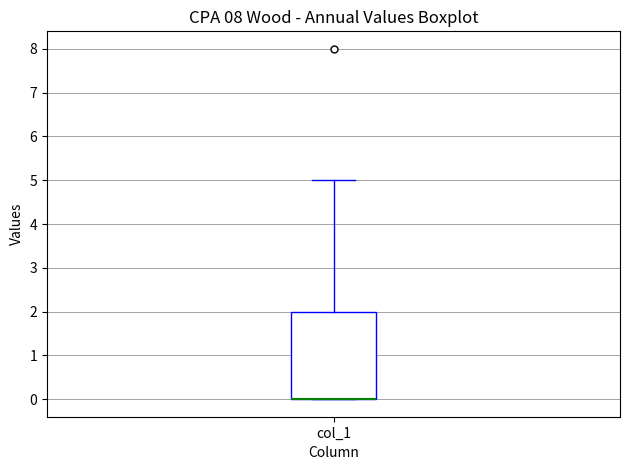

Read this box plot against the y-axis: the position of the median line, the range covered by the box, and the ends of both whiskers. The values are not printed on the chart, so give them approximately, as read against the axis.

median 0 (drawn on the box's lower edge), box 0 to 2, whiskers 0 to 5